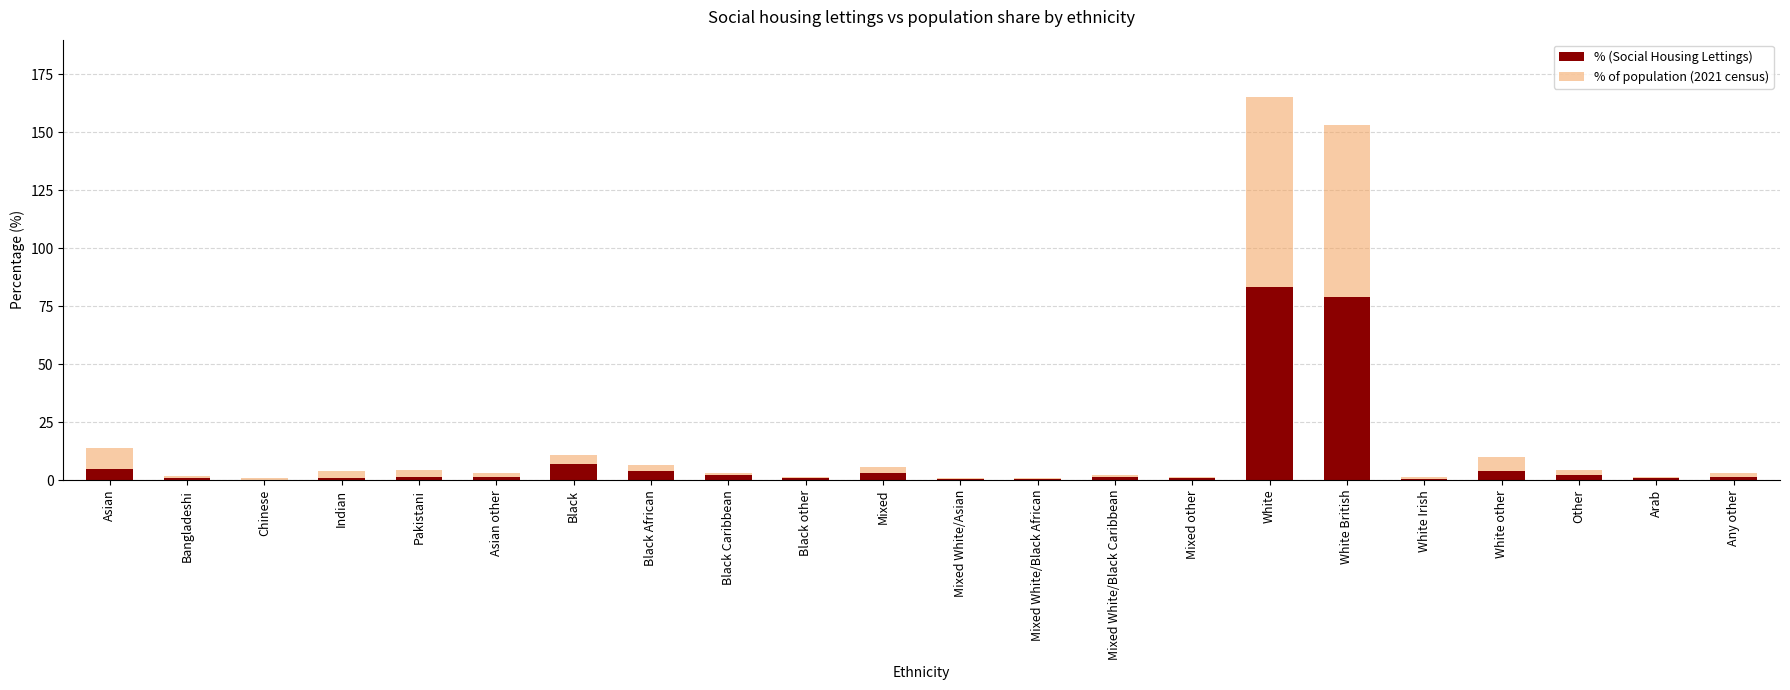

Which category has the highest value in the % (Social Housing Lettings) series?

White